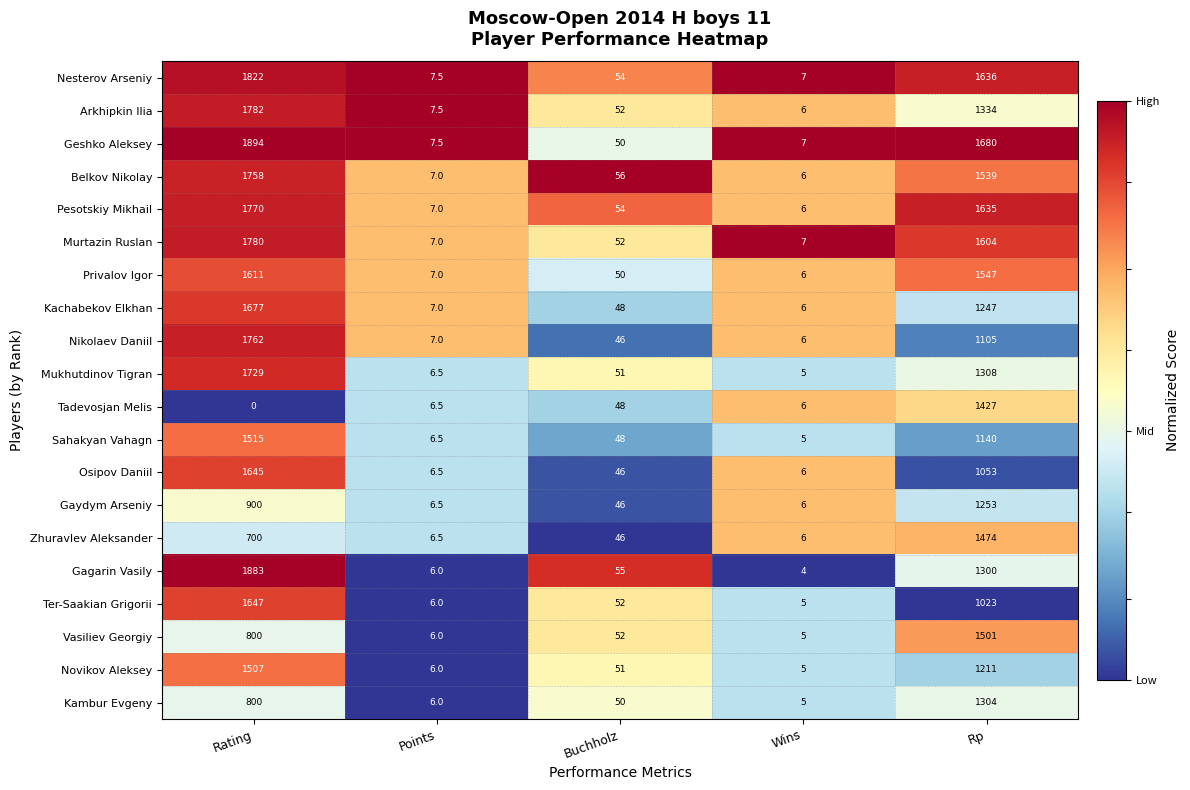

What is the difference between the Geshko Aleksey values at Rating and Buchholz?

1844.0